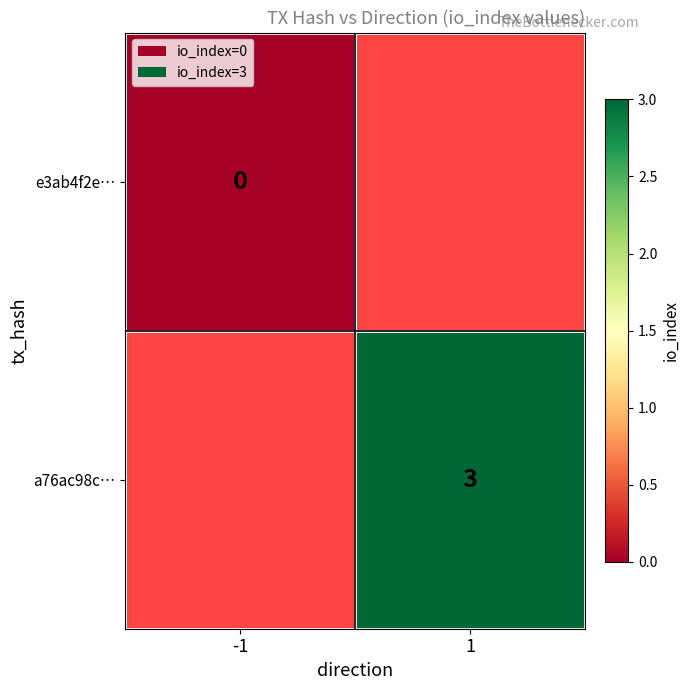

The a76ac98c… series shows 4 at 1. True or false?

False